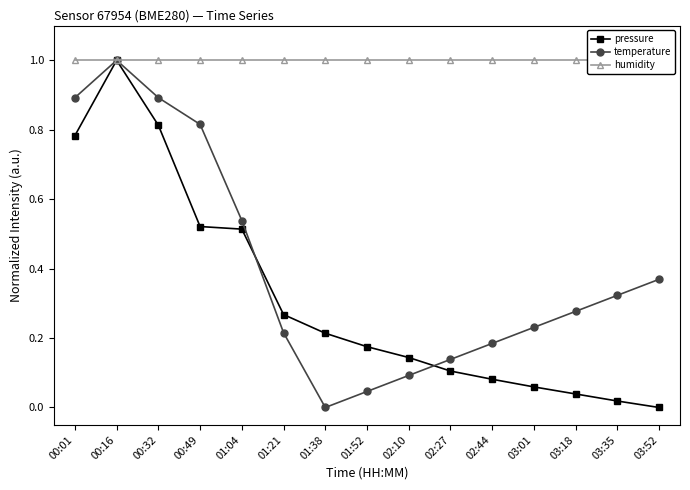

True or false: humidity and temperature intersect in this chart.

False